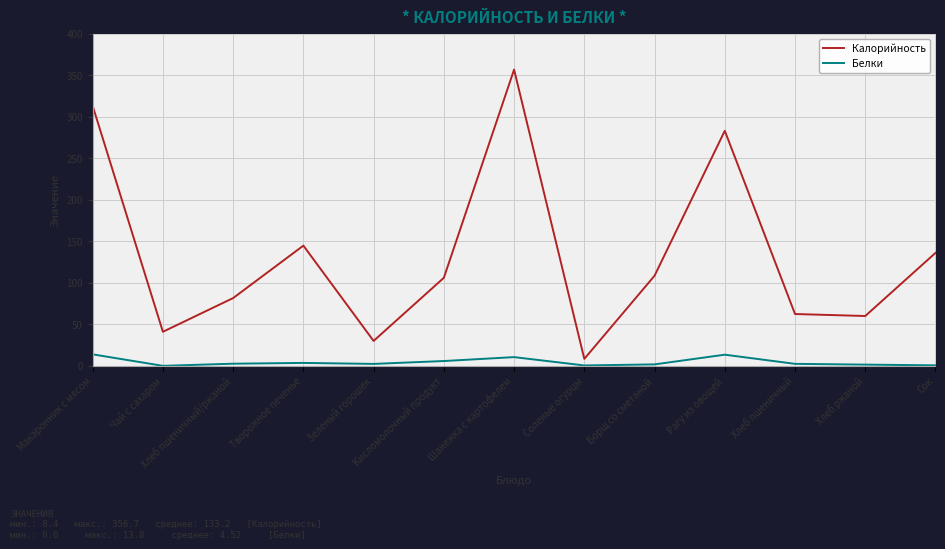

True or false: Белки and Калорийность intersect in this chart.

False